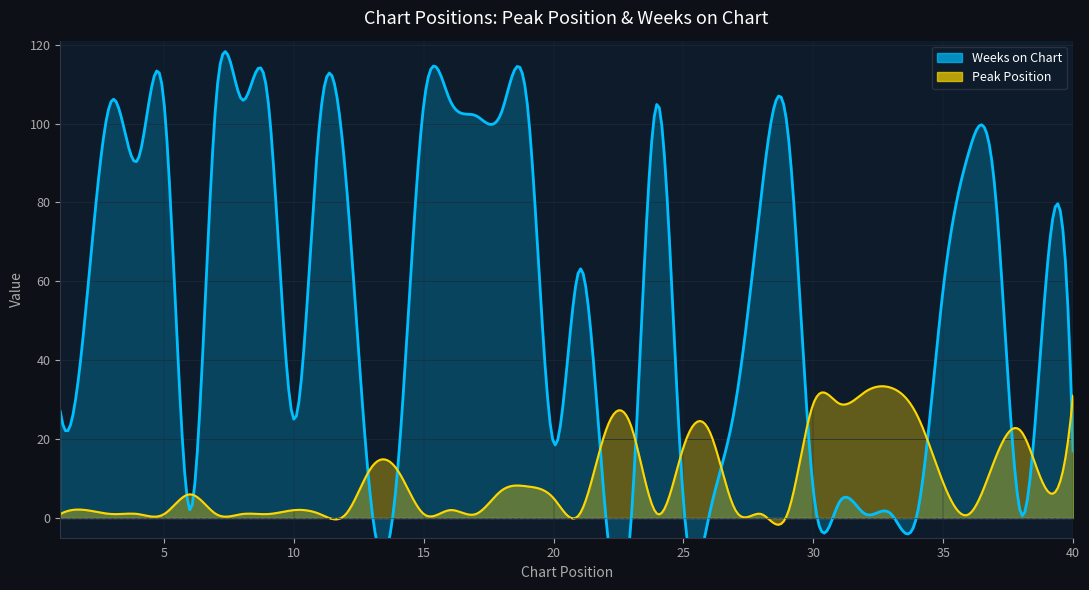

Where does the Weeks on Chart series first go above 63?

3